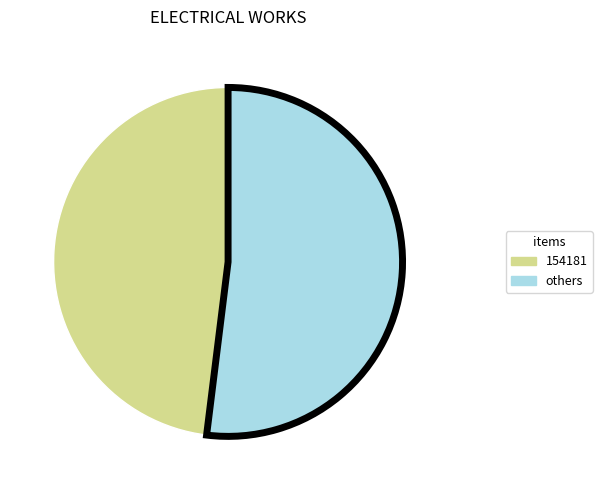

True or false: 154181 accounts for 55% of the total.

False